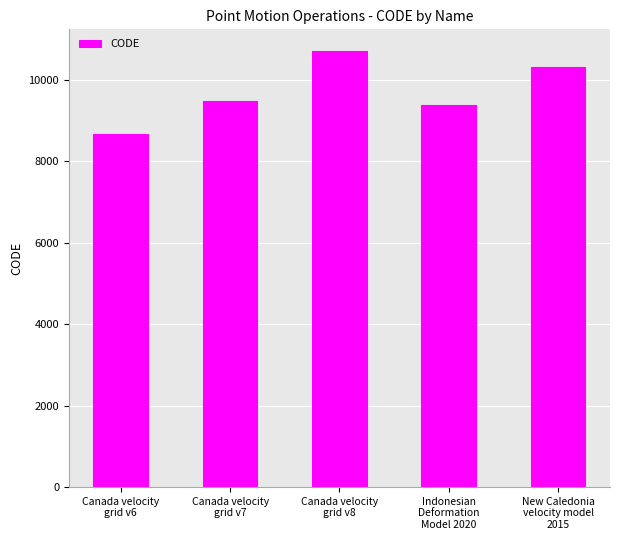

Approximately how many times larger is the value at Canada velocity
grid v8 compared to Indonesian
Deformation
Model 2020?

1.1